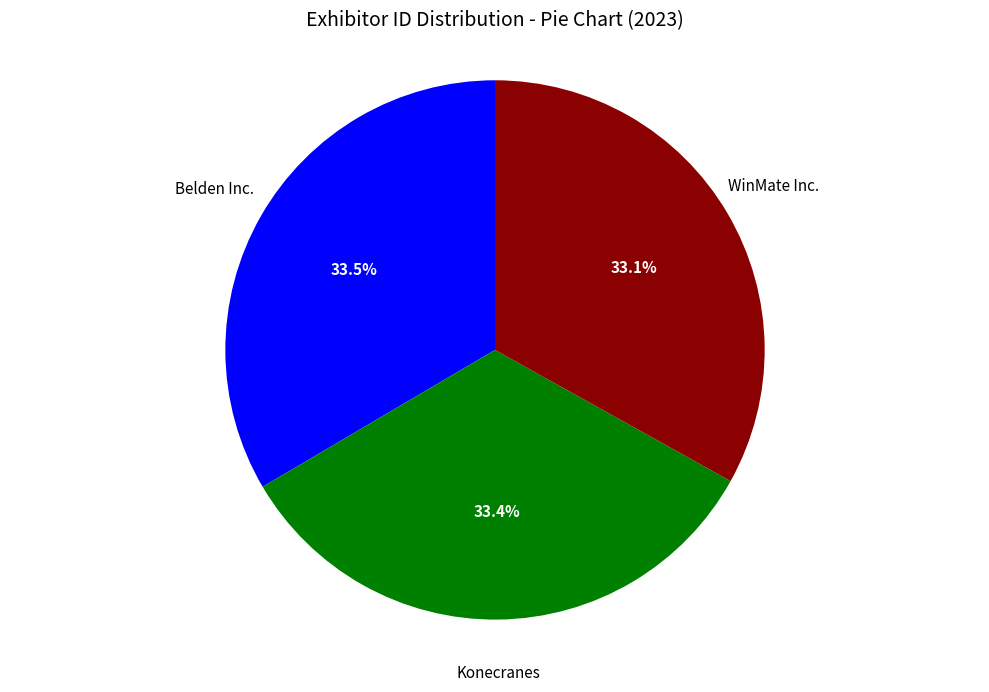

Is there any slice that represents more than half of the pie?

No